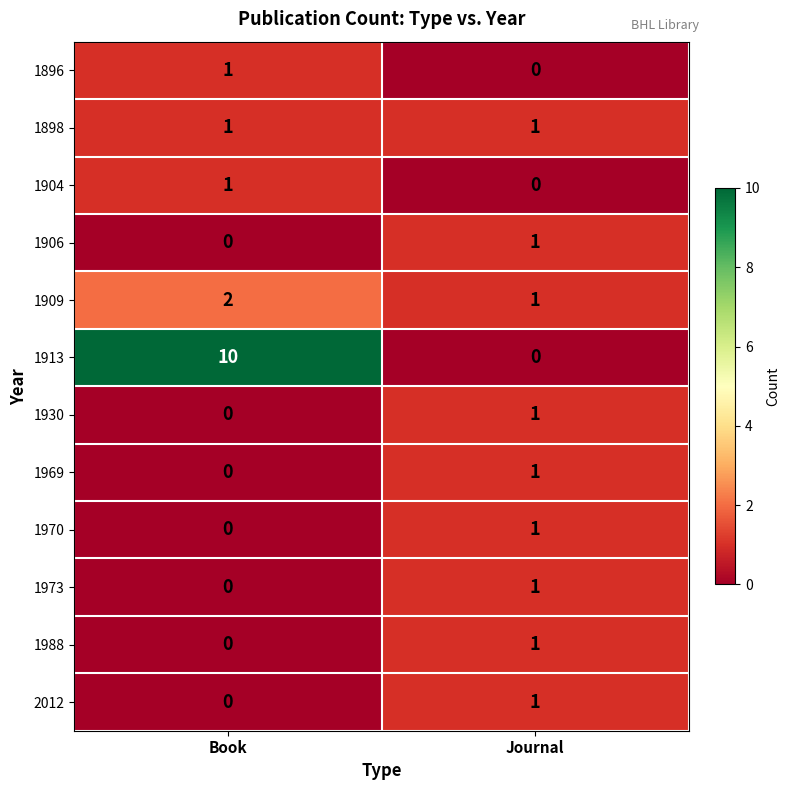

Is it true that 1913 equals -3 at Journal?

False